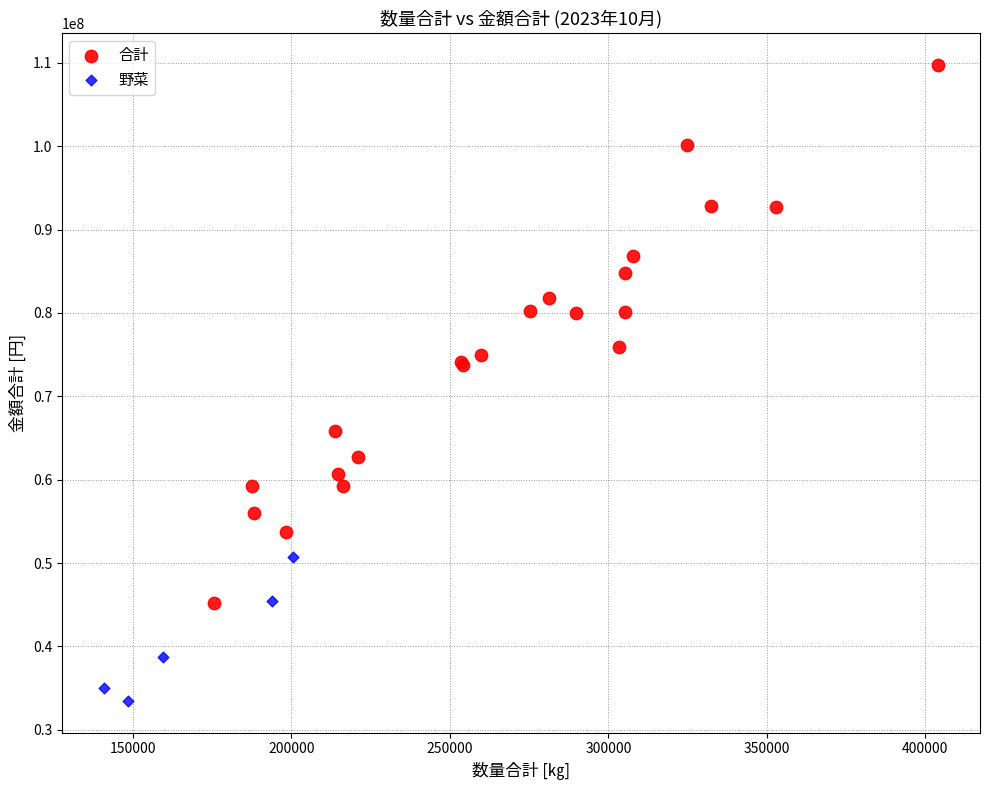

Which series contains the highest Y value?

合計